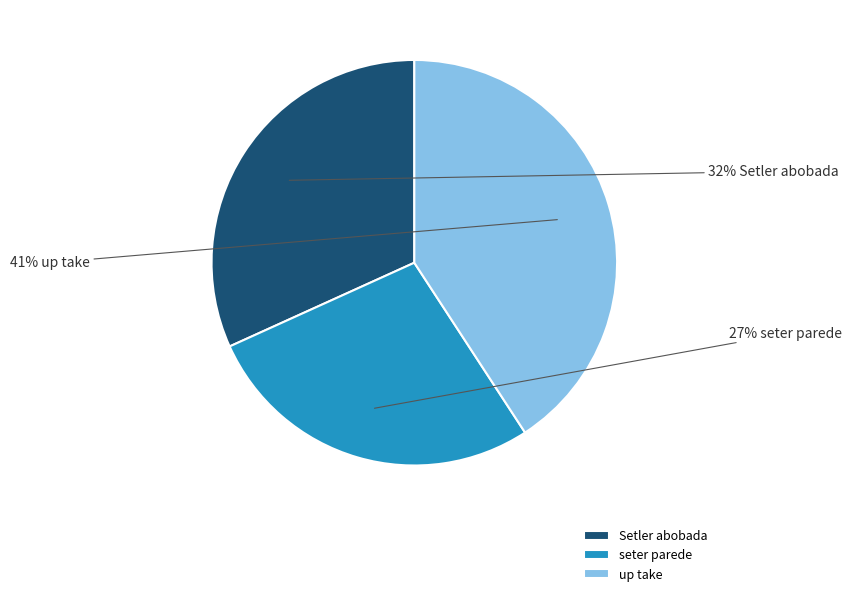

Is it true that up take is 33% of the pie?

False